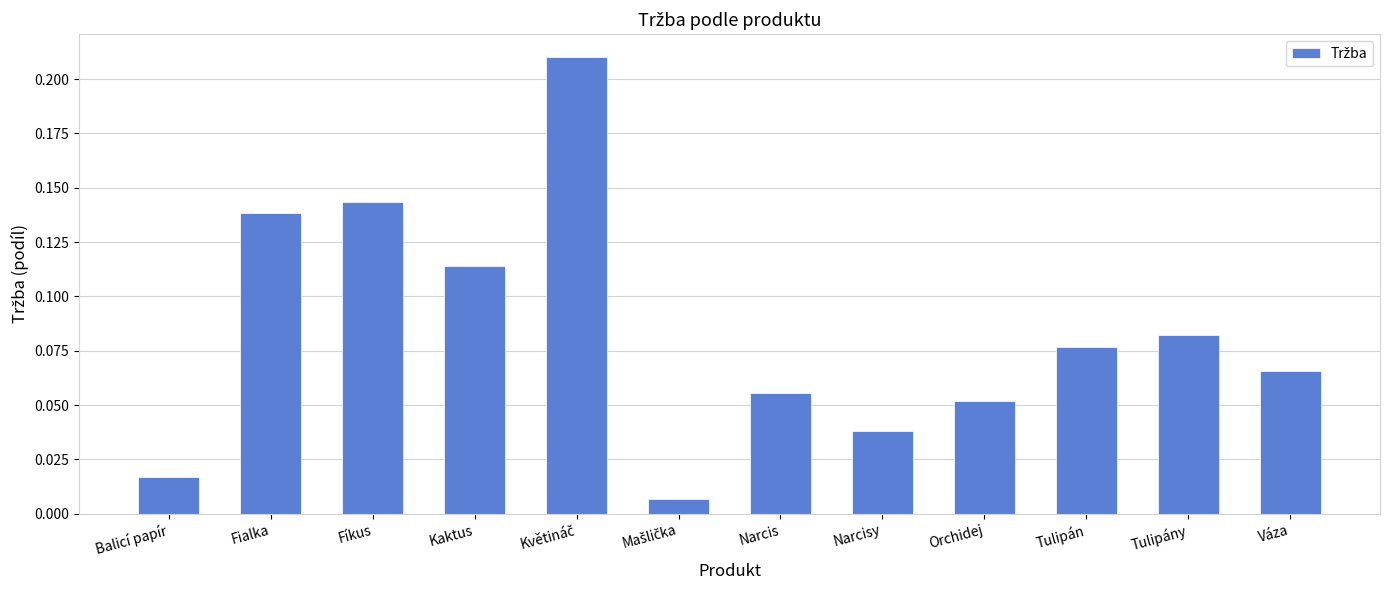

What is the label of the 3rd bar from the left?

Fíkus